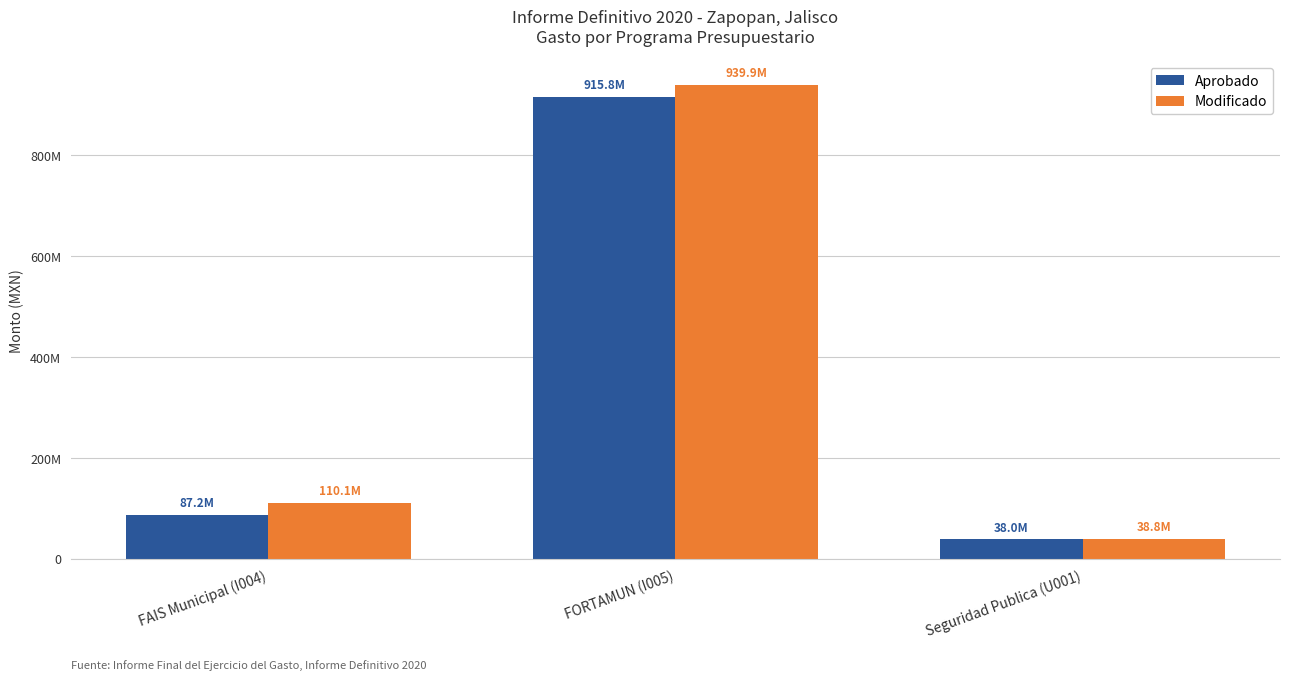

Which category has the highest value in the Modificado series?

FORTAMUN (I005)